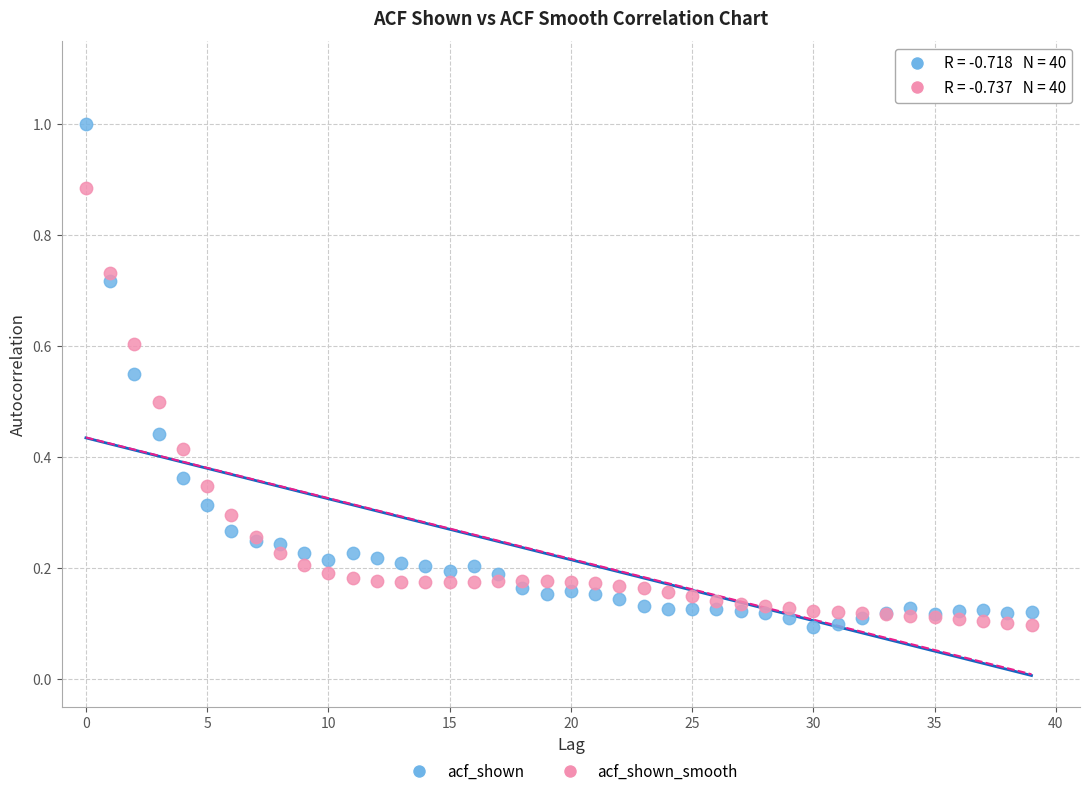

Which series has the widest spread of Y values?

acf_shown